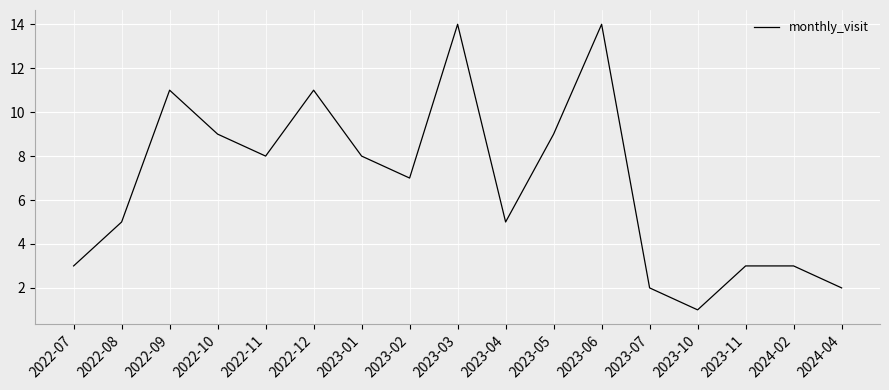

Read the value at 2022-10, to the nearest 5.

10